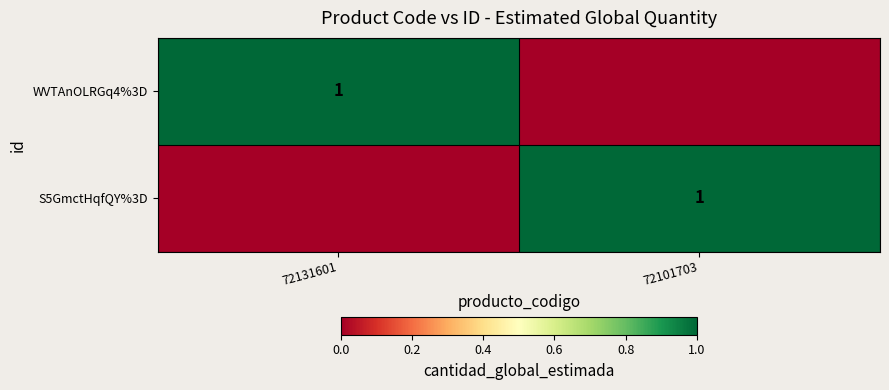

At 72101703, list the series in order from largest to smallest.

S5GmctHqfQY%3D, WVTAnOLRGq4%3D